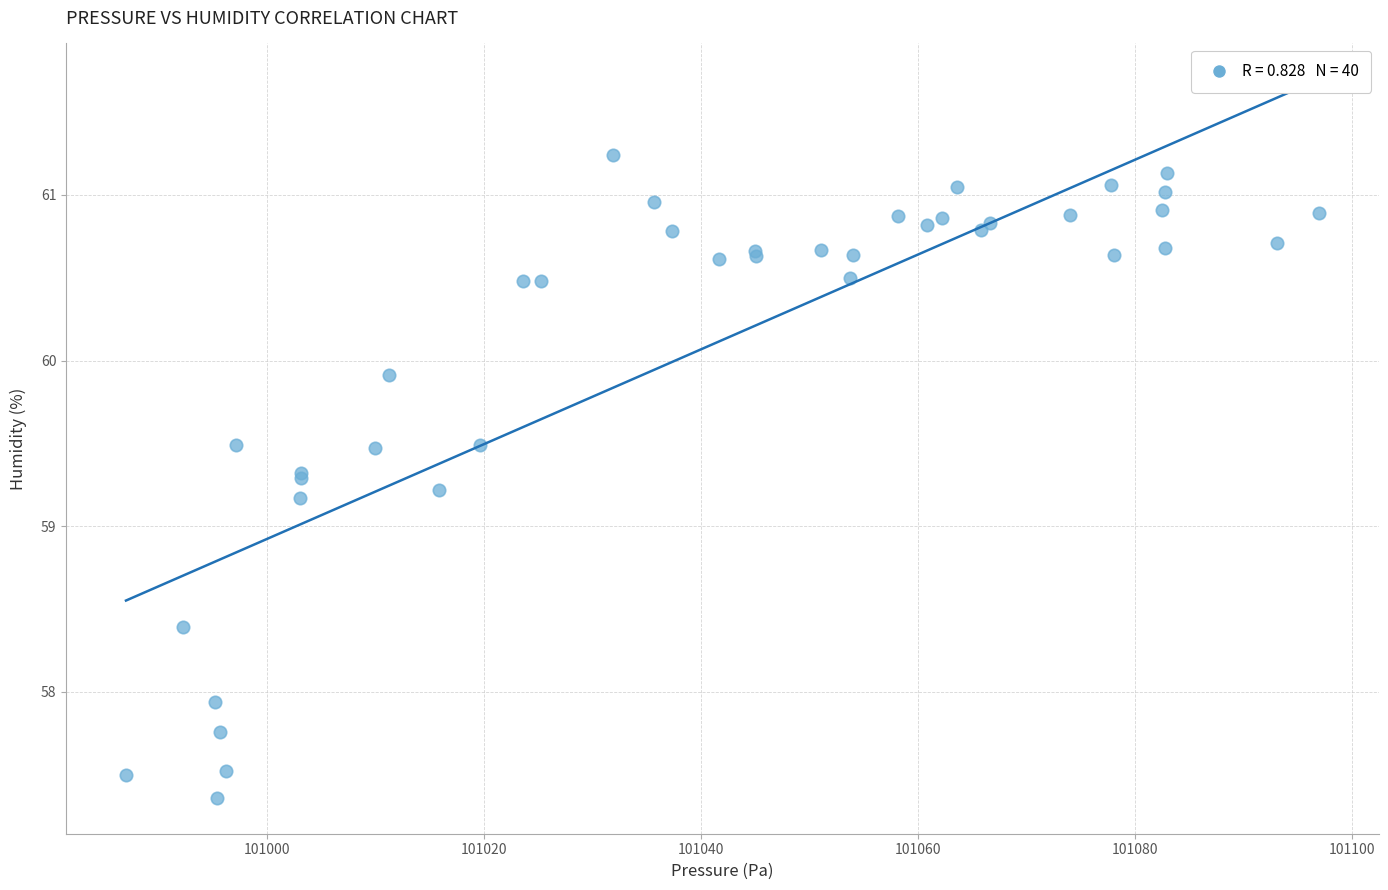

What Y value in the scatter plot is closest to 59?

59.2